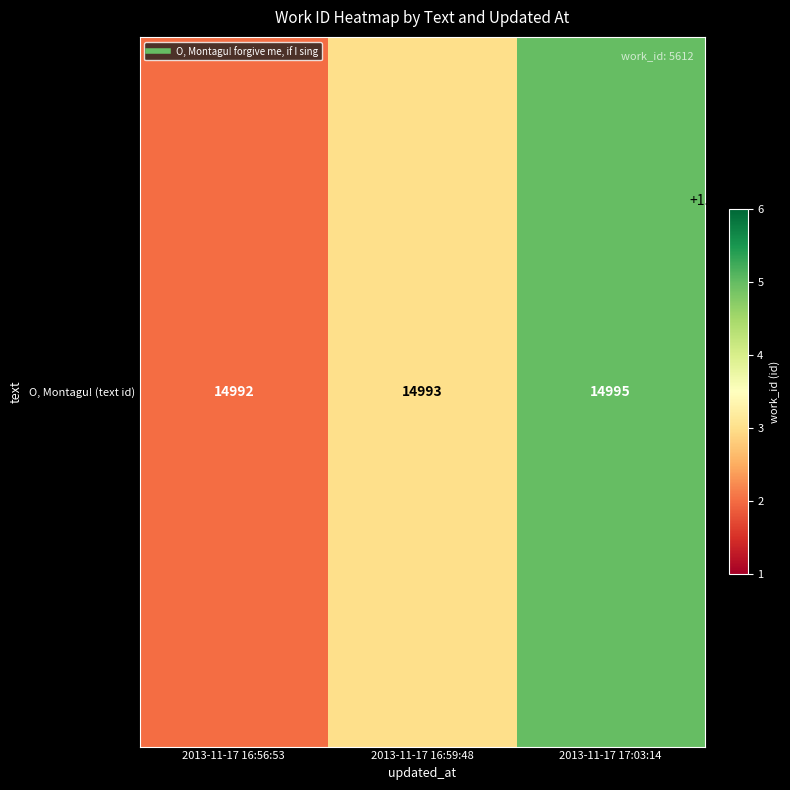

How many values are below 14993?

1